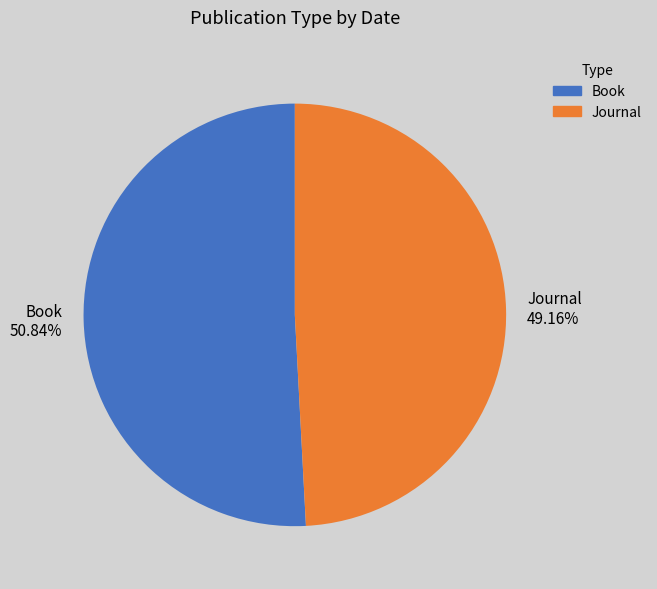

Is it true that Book is 51% of the pie?

True